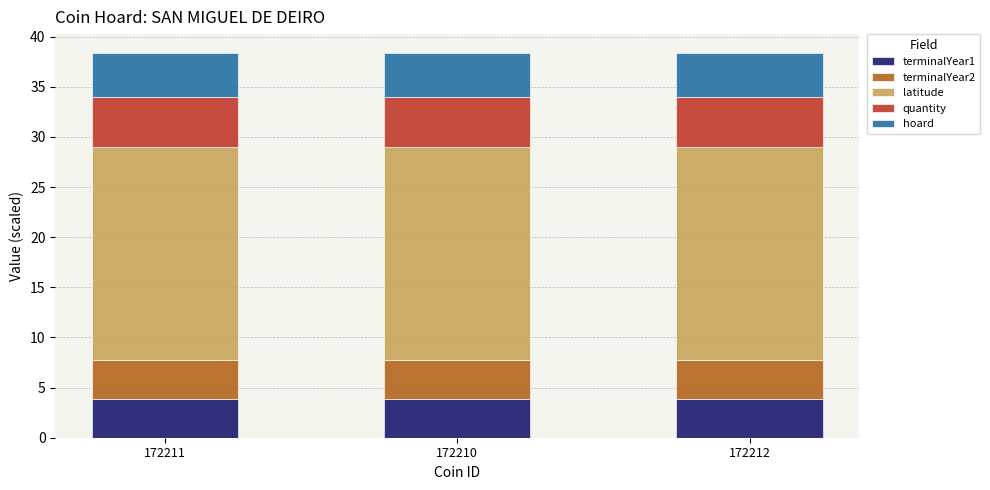

What are all the series names shown in the legend?

terminalYear1, terminalYear2, latitude, quantity, hoard